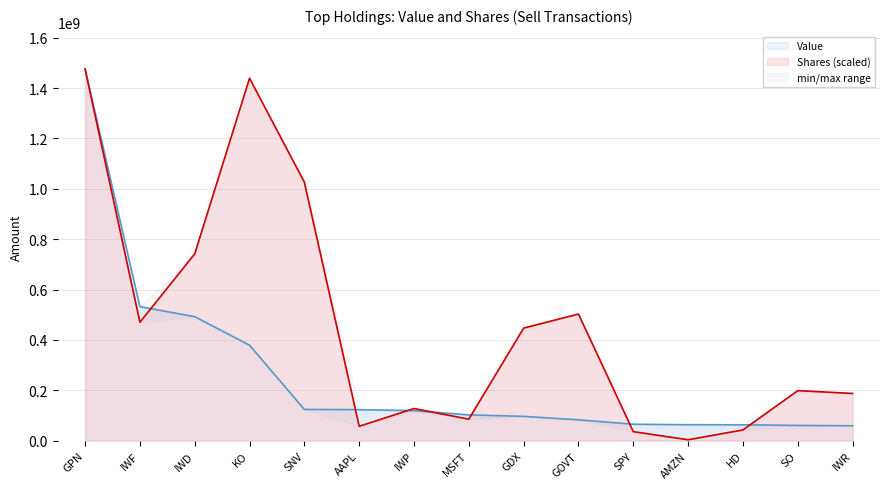

How many intersections are there between Shares and Value?

7